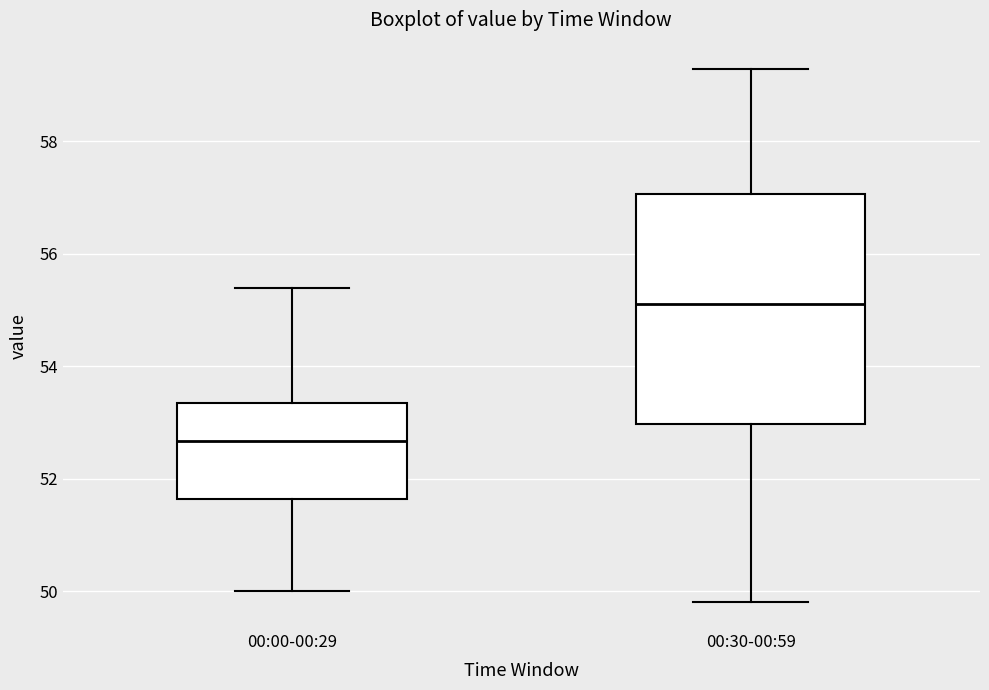

Reading left to right, transcribe this box plot: for each box, give where its median line is, the range the box spans, and where its two whiskers end, as read against the y-axis. The values are not printed on the chart, so give them approximately, as read against the axis.

00:00-00:29: median 52.6, box 51.6 to 53.4, whiskers 50.0 to 55.4
00:30-00:59: median 55.2, box 53.0 to 57.0, whiskers 49.8 to 59.2